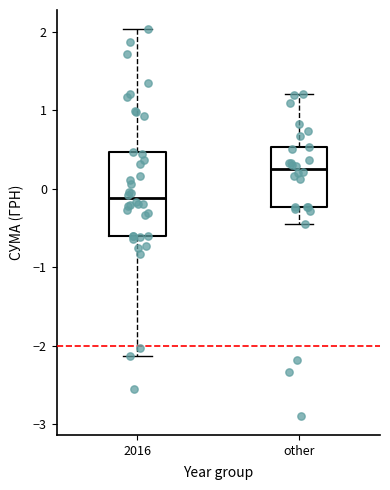

Reading left to right, transcribe this box plot: for each box, give where its median line is, the range the box spans, and where its two whiskers end, as read against the y-axis. The values are not printed on the chart, so give them approximately, as read against the axis.

2016: median -0.1, box -0.6 to 0.5, whiskers -2.1 to 2.0
other: median 0.3, box -0.2 to 0.5, whiskers -0.4 to 1.2